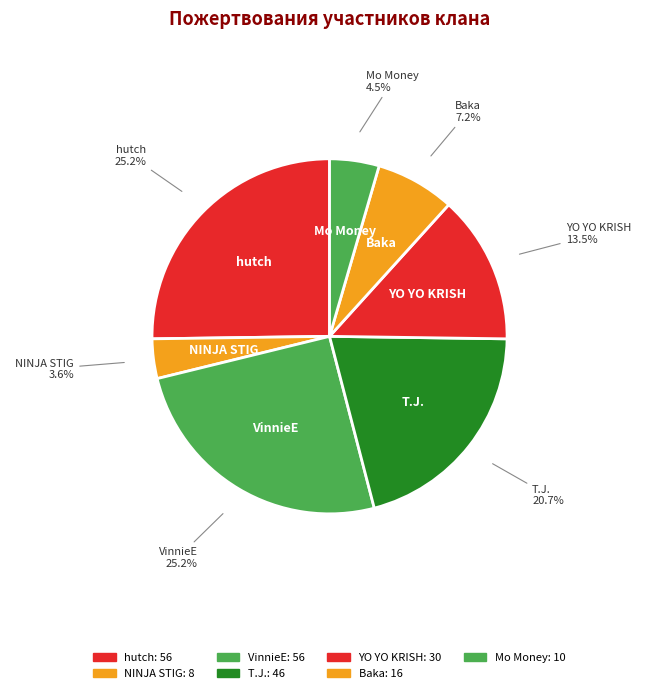

What percentage is the VinnieE slice, to the nearest percent?

25%